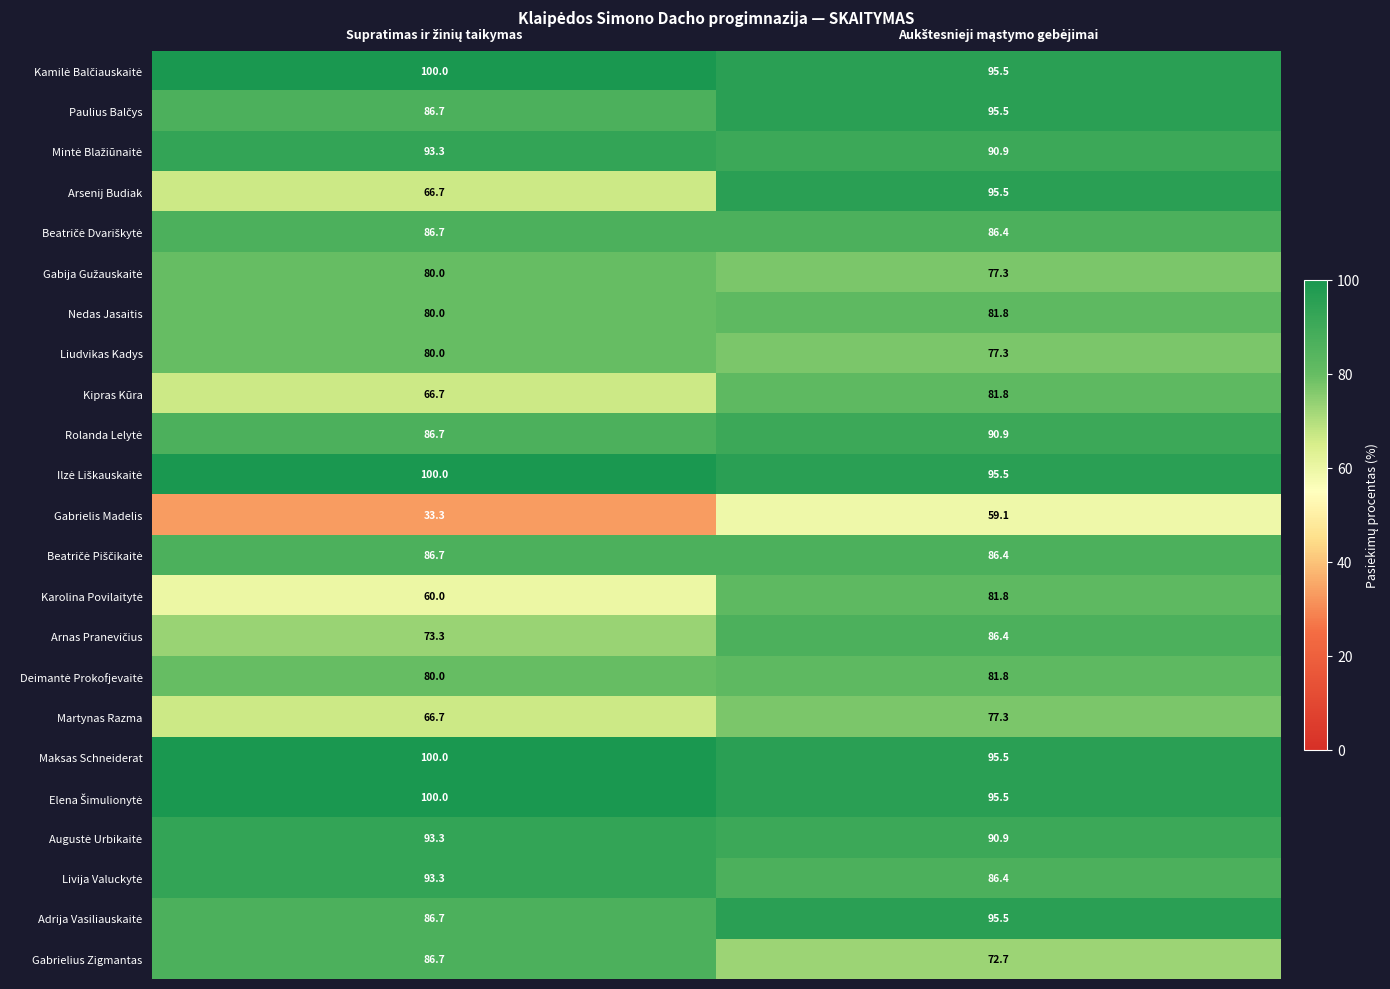

Which series has the largest range (max minus min)?

Arsenij Budiak